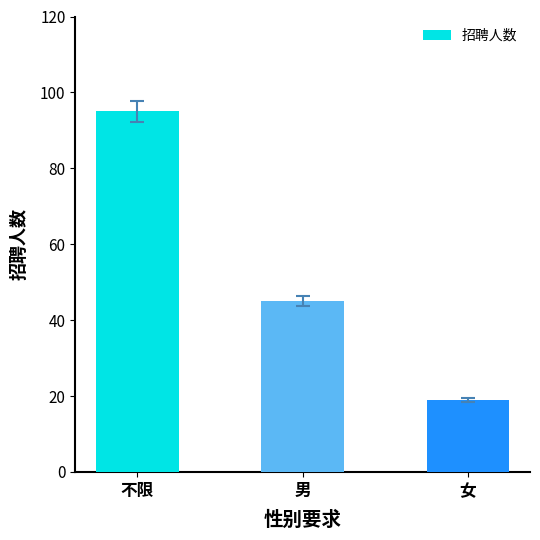

Reading left to right, extract all data points from this chart.

不限=95	男=45	女=19